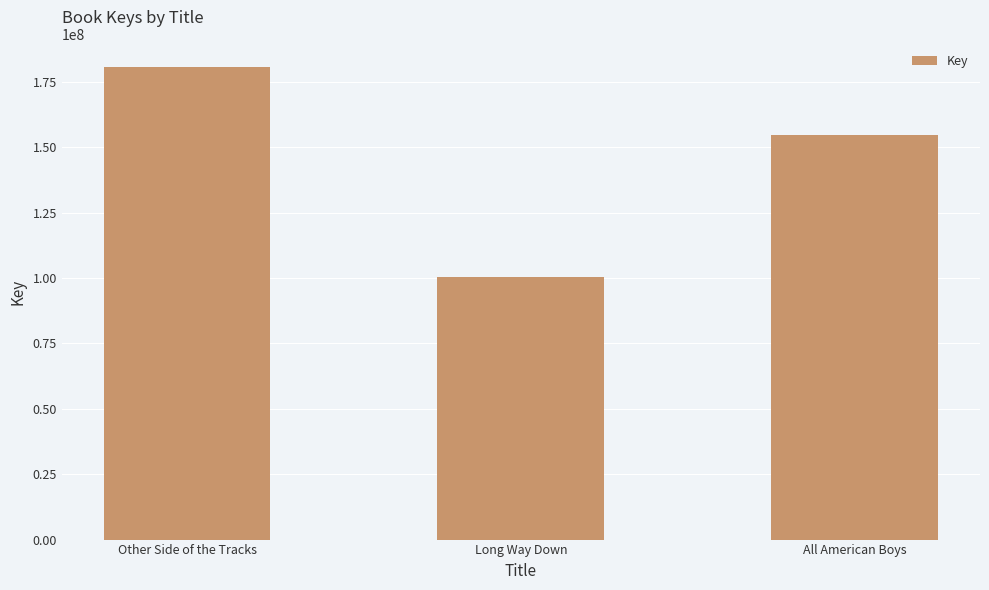

Approximately how many times larger is the value at Other Side of the Tracks compared to All American Boys?

1.2